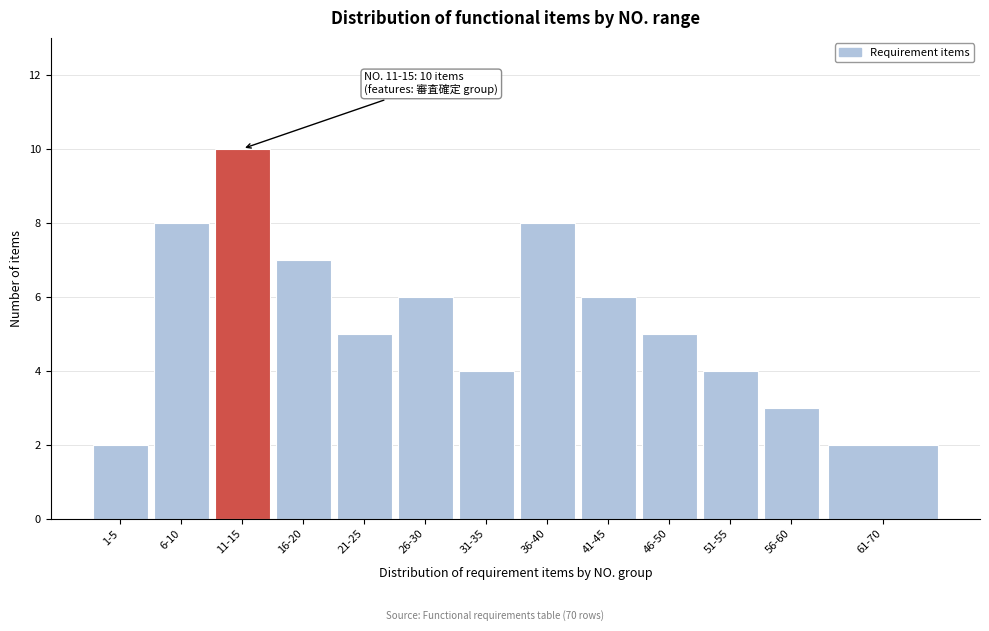

Reading left to right, extract all data points from this chart.

2	8	10	7	5	6	4	8	6	5	4	3	2